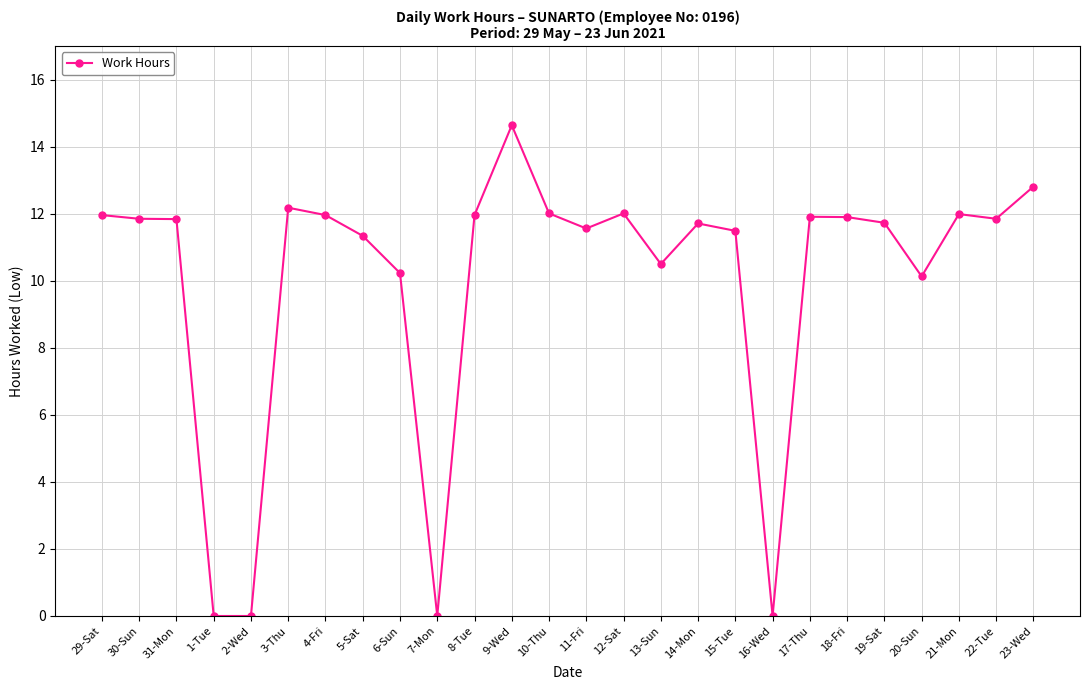

Is this an area chart (filled region under the line)?

No